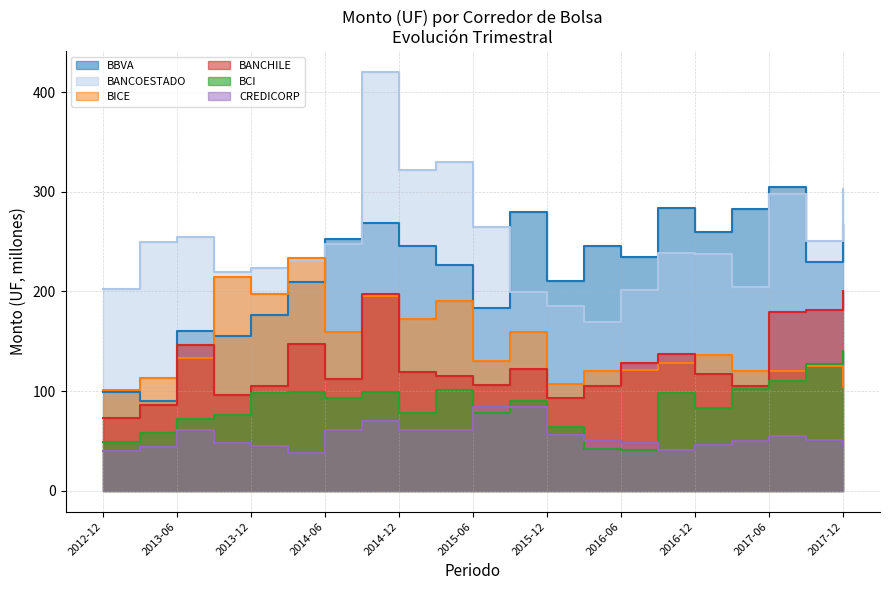

At which category is the sum across all series the highest?

2014-09